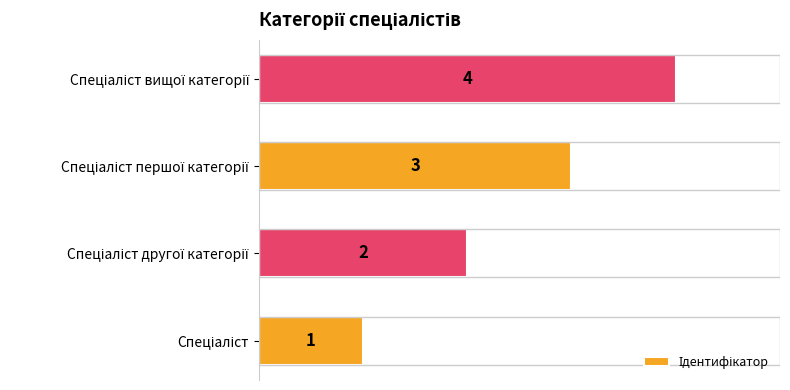

What is the difference between the maximum and minimum values?

3